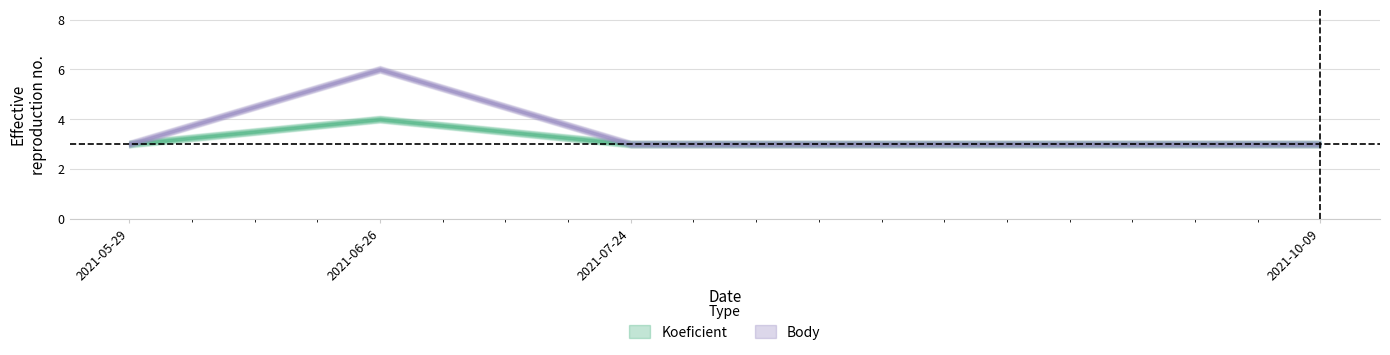

Which series has the largest range (max minus min)?

Body